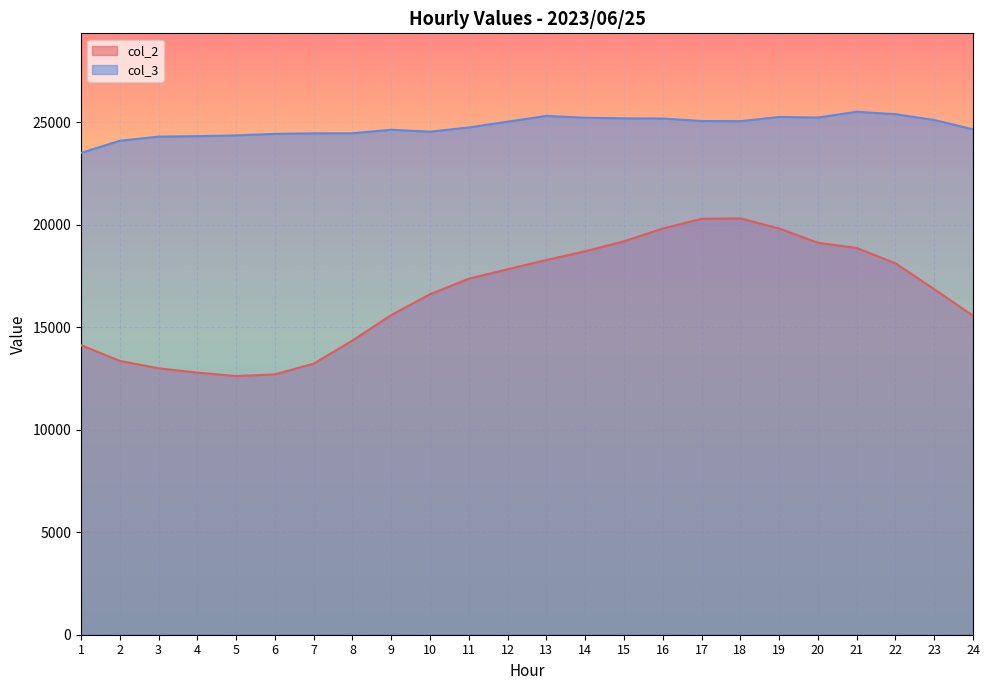

True or false: col_2 has a value of 2562 at 6.

False